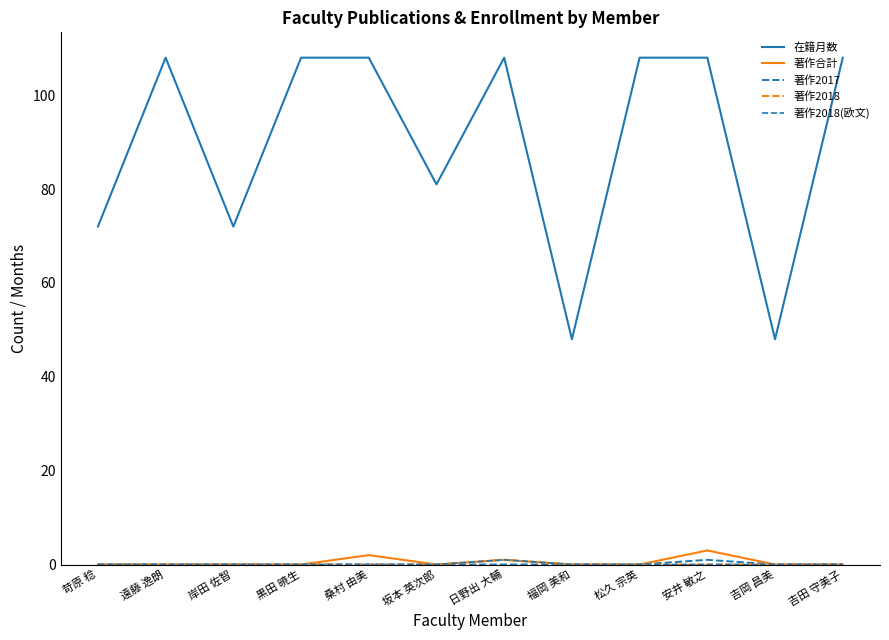

Which category has the lowest value in the 著作2018 series?

苛原 稔